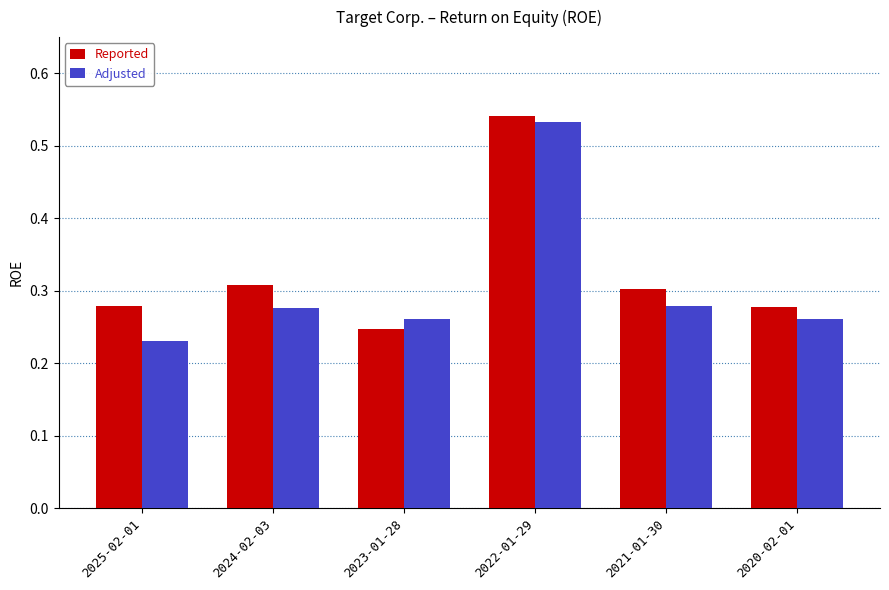

The Reported series shows 0.1 at 2025-02-01. True or false?

False